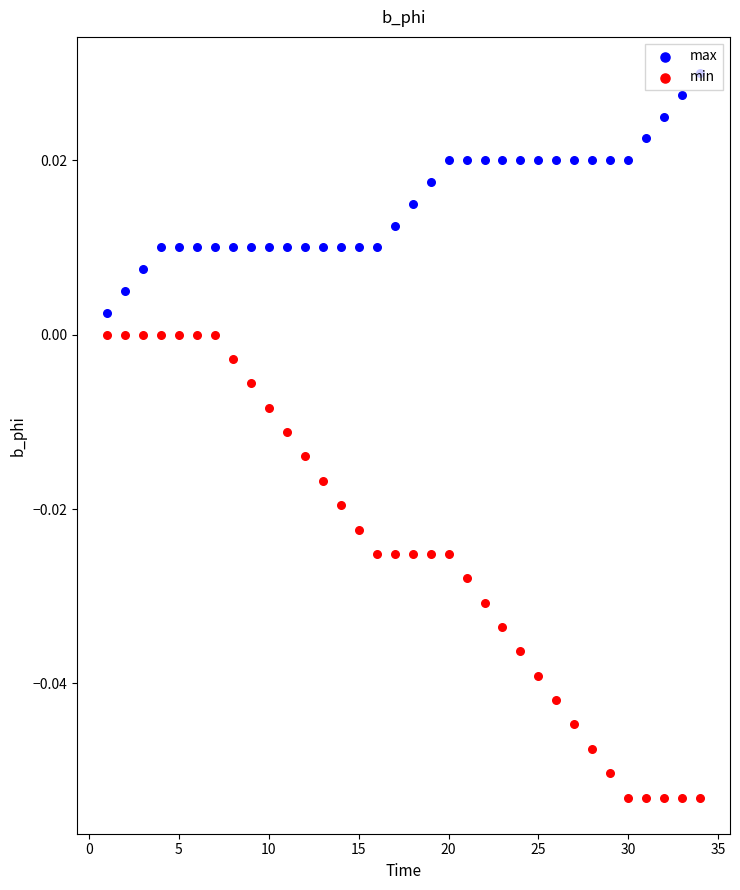

At how many categories does at least one series exceed 0?

34